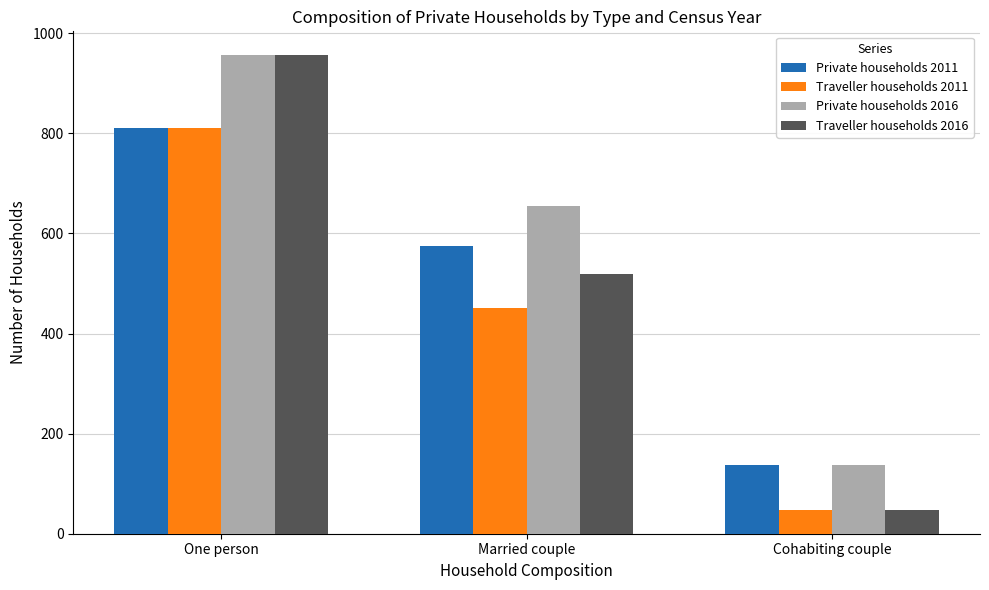

Rank the categories by Traveller households 2011 value from lowest to highest.

Cohabiting couple, Married couple, One person